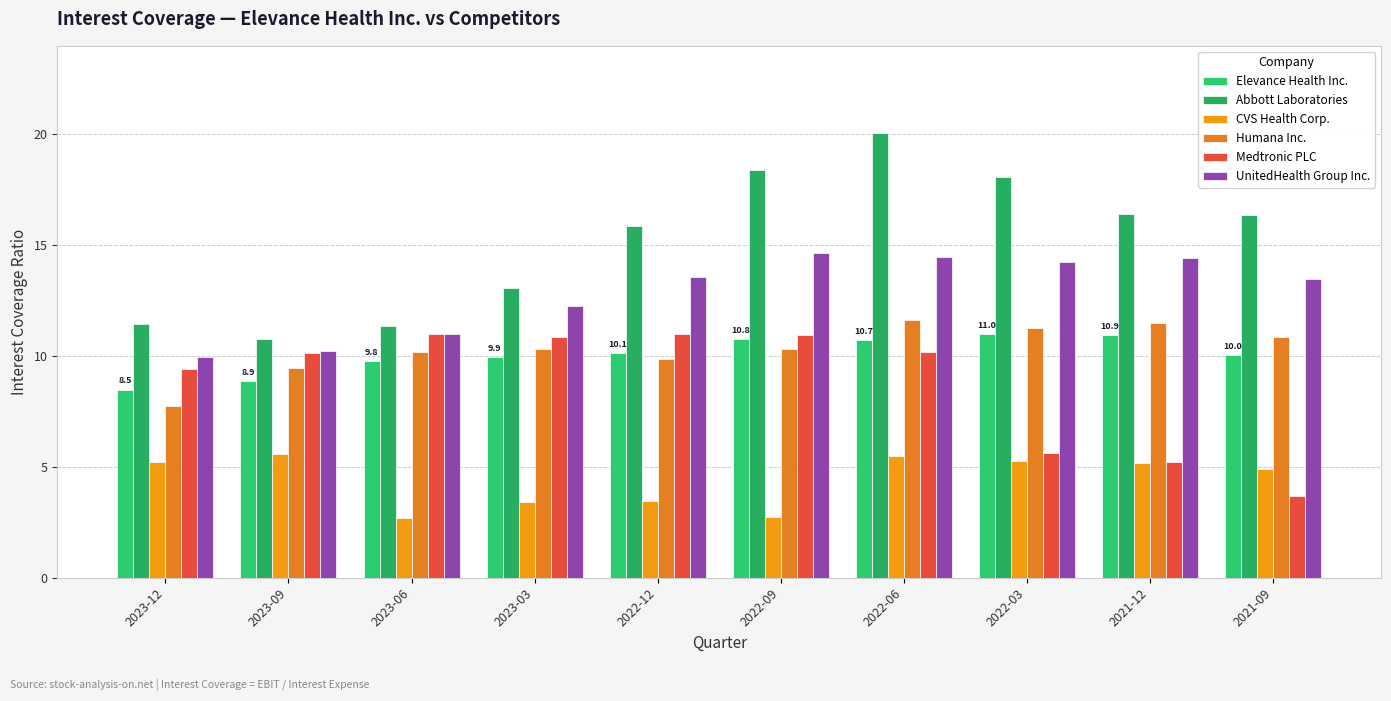

At which label does Elevance Health Inc. reach its minimum?

2023-12